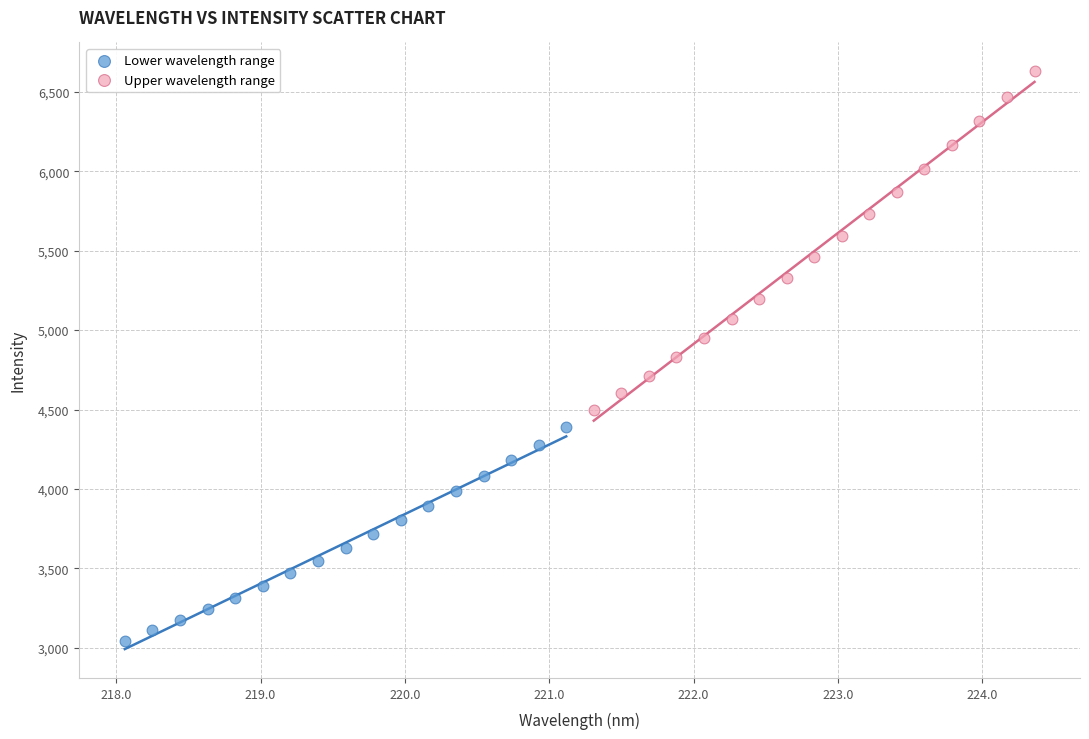

Which series reaches the maximum Y coordinate?

Upper wavelength range